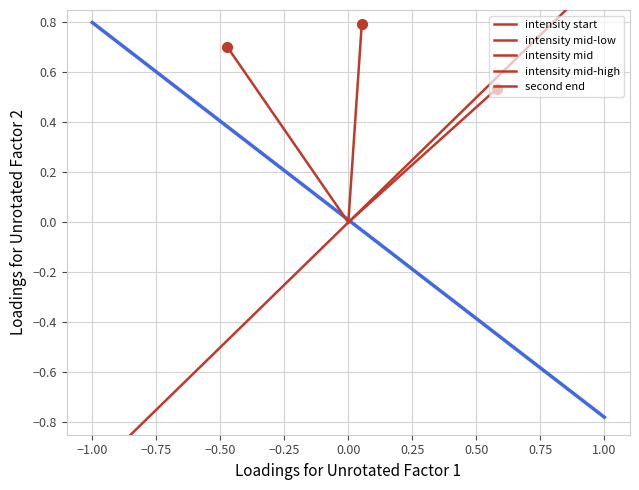

What is the difference between the intensity mid-high values at −1.25 and −1.00?

0.5